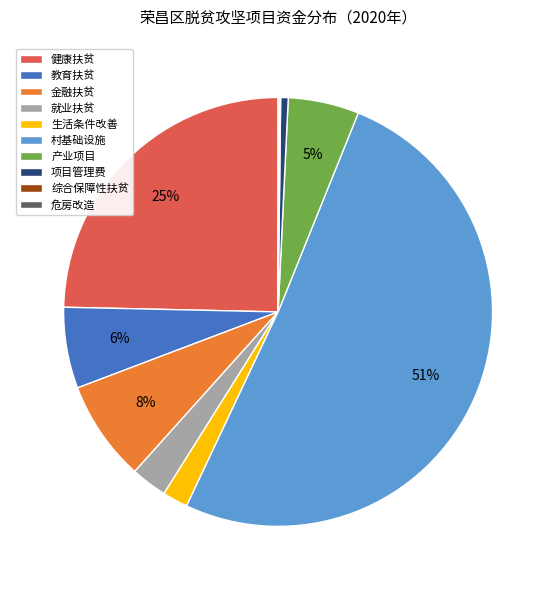

To the nearest percent, what portion does 就业扶贫 represent?

3%